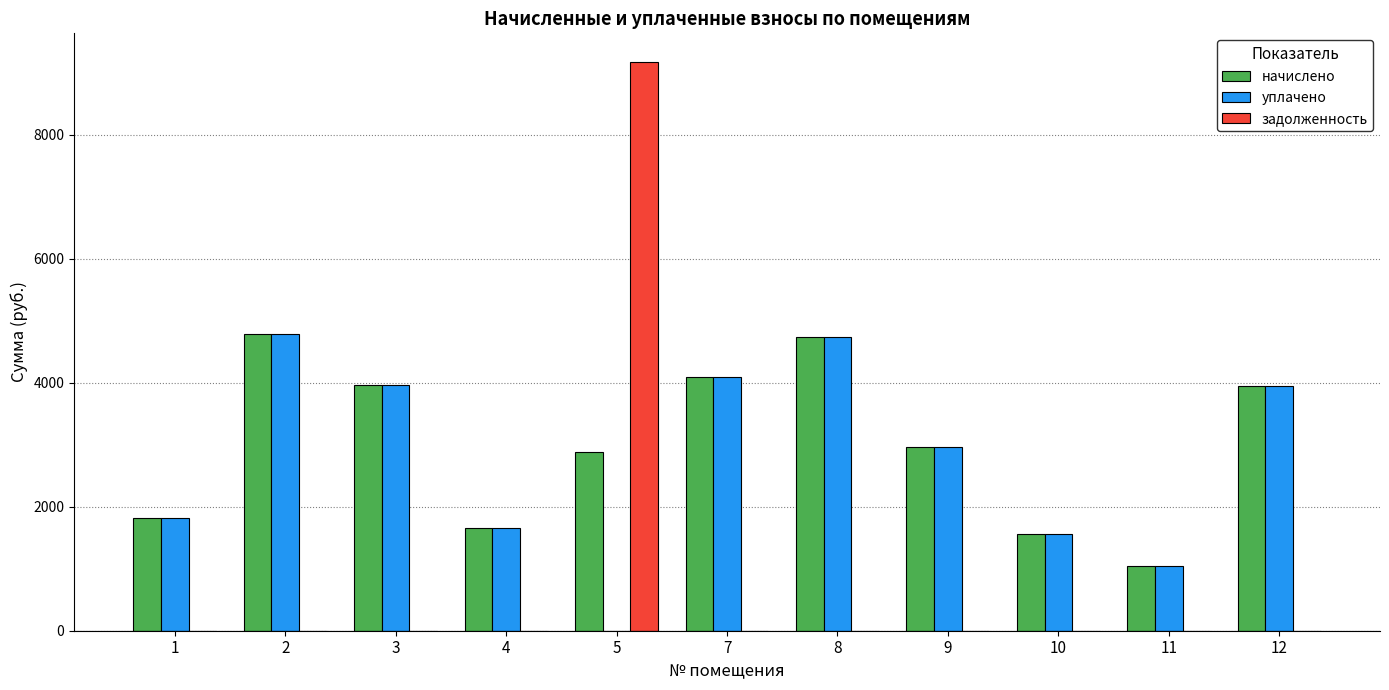

How many distinct data groups are displayed?

3